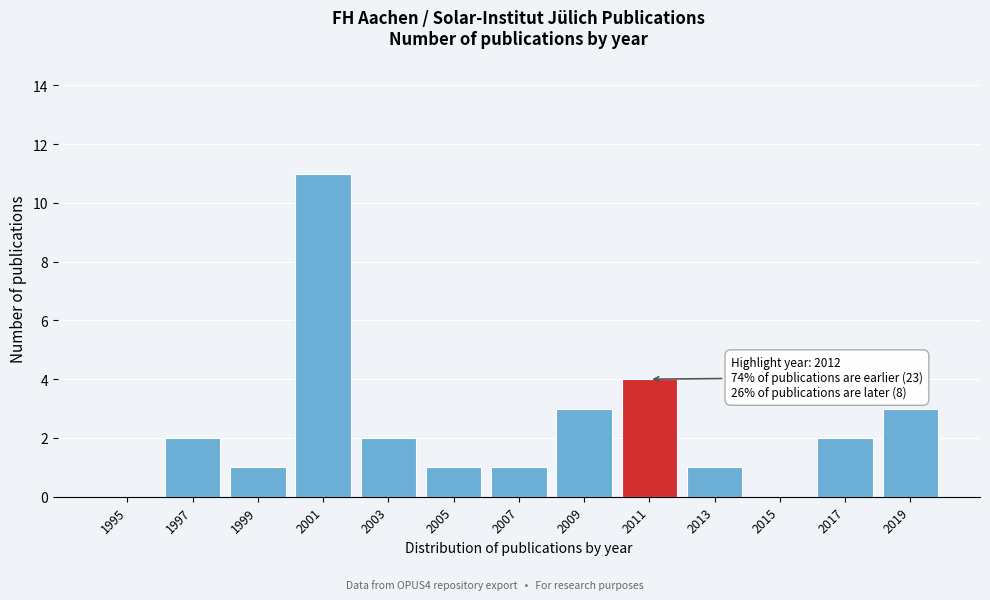

Reading left to right, what are all the values shown in this chart?

1995=0	1997=2	1999=1	2001=11	2003=2	2005=1	2007=1	2009=3	2011=4	2013=1	2015=0	2017=2	2019=3